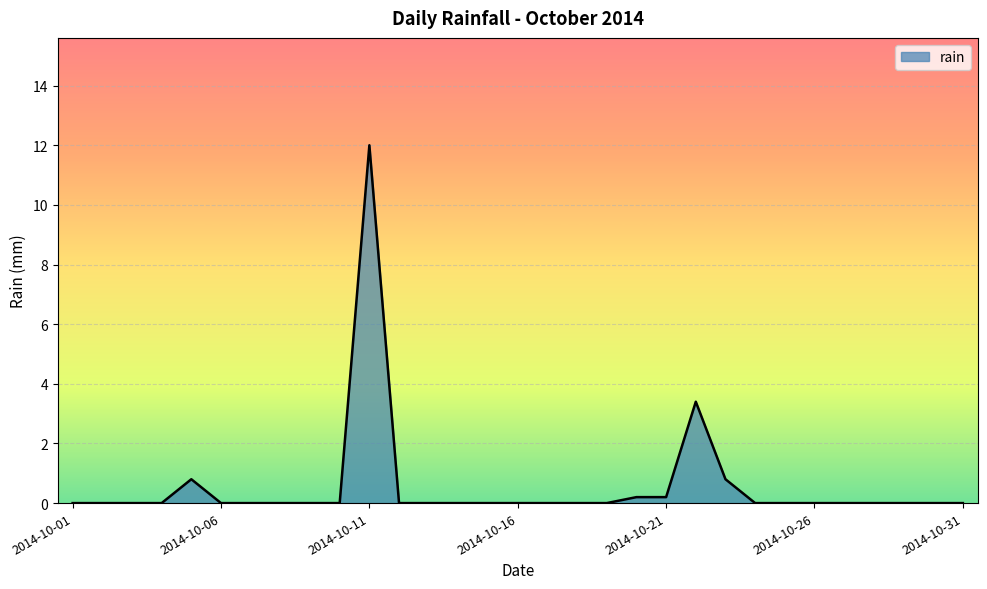

What is the difference between the maximum and minimum values?

12.0